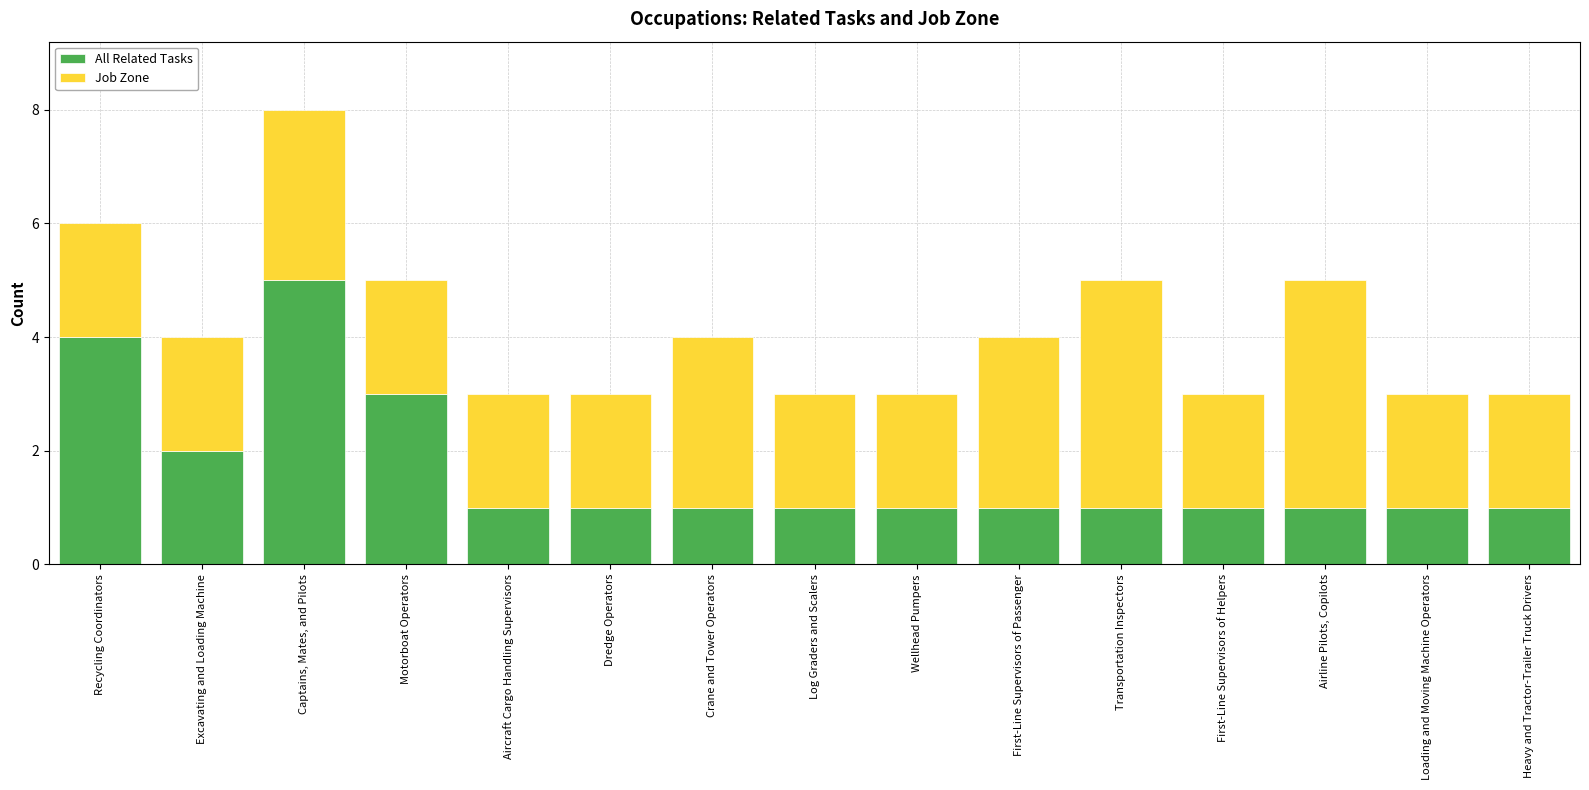

Reading right to left, transcribe the values for All Related Tasks.

1	1	1	1	1	1	1	1	1	1	1	3	5	2	4